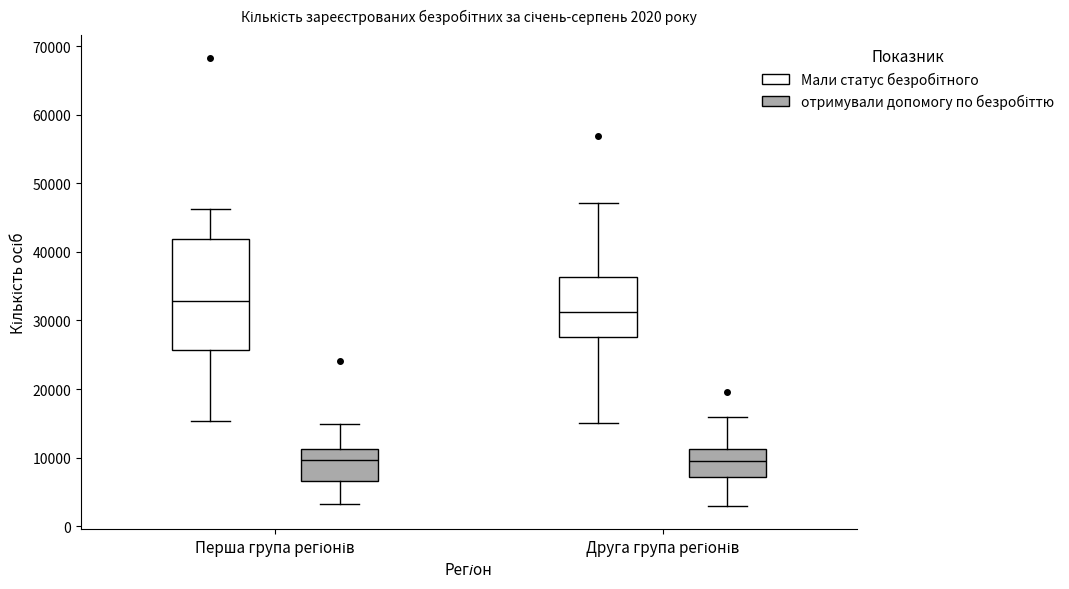

Which box is the tallest, from its lower edge to its upper edge?

Перша група регіонів (Мали статус безробітного)